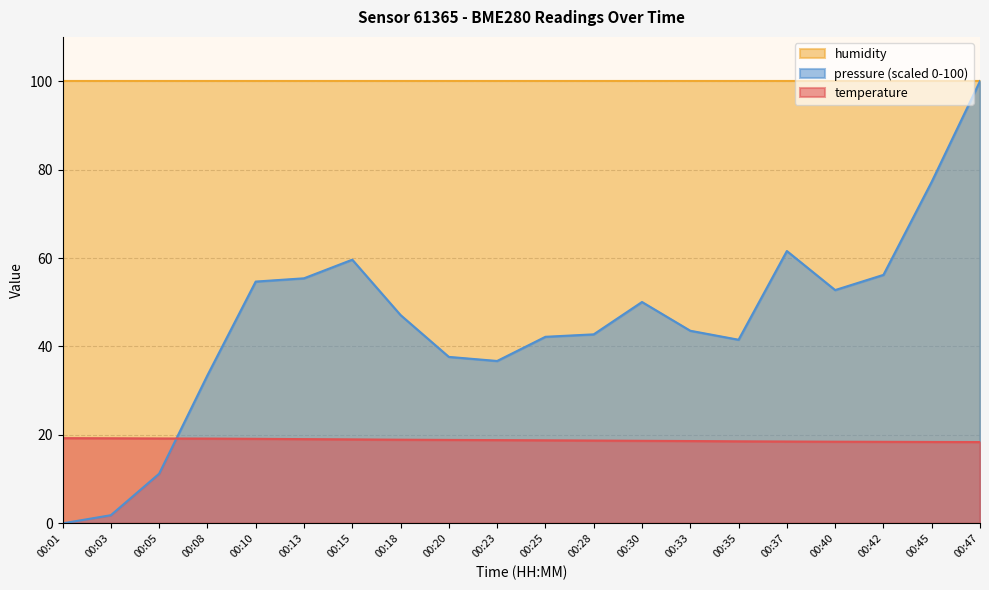

How many times do pressure_norm and temperature cross each other?

1